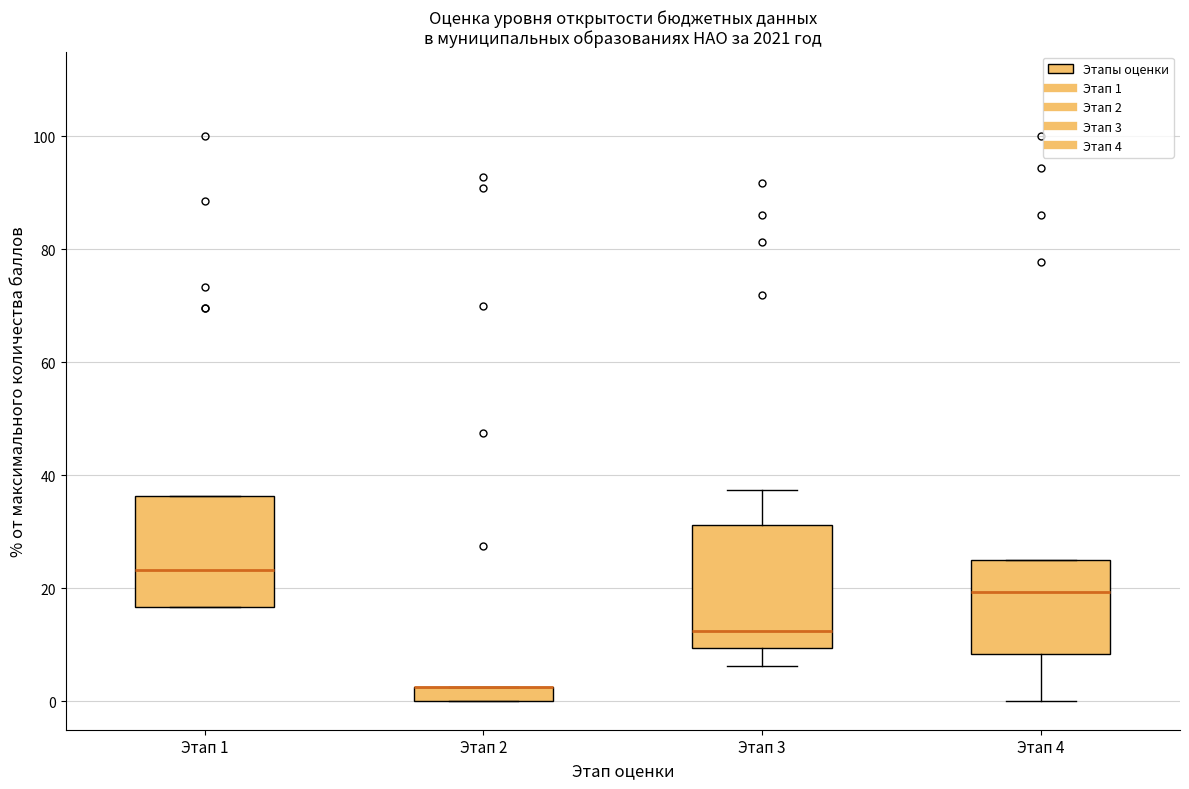

Where does the lower whisker of the box for Этап 4 end on the y-axis? The values are not printed on the chart, so give them approximately, as read against the axis.

0